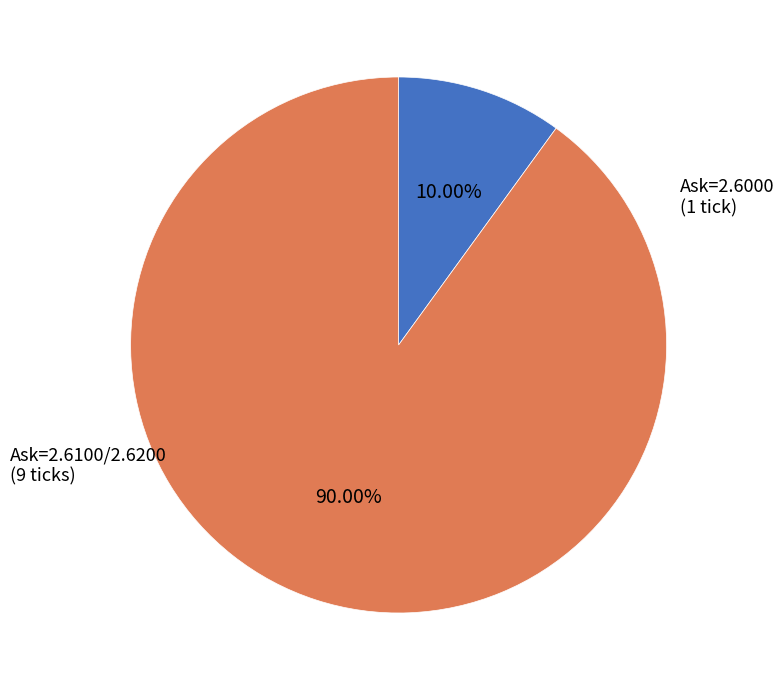

Is there a majority slice in this chart?

Yes